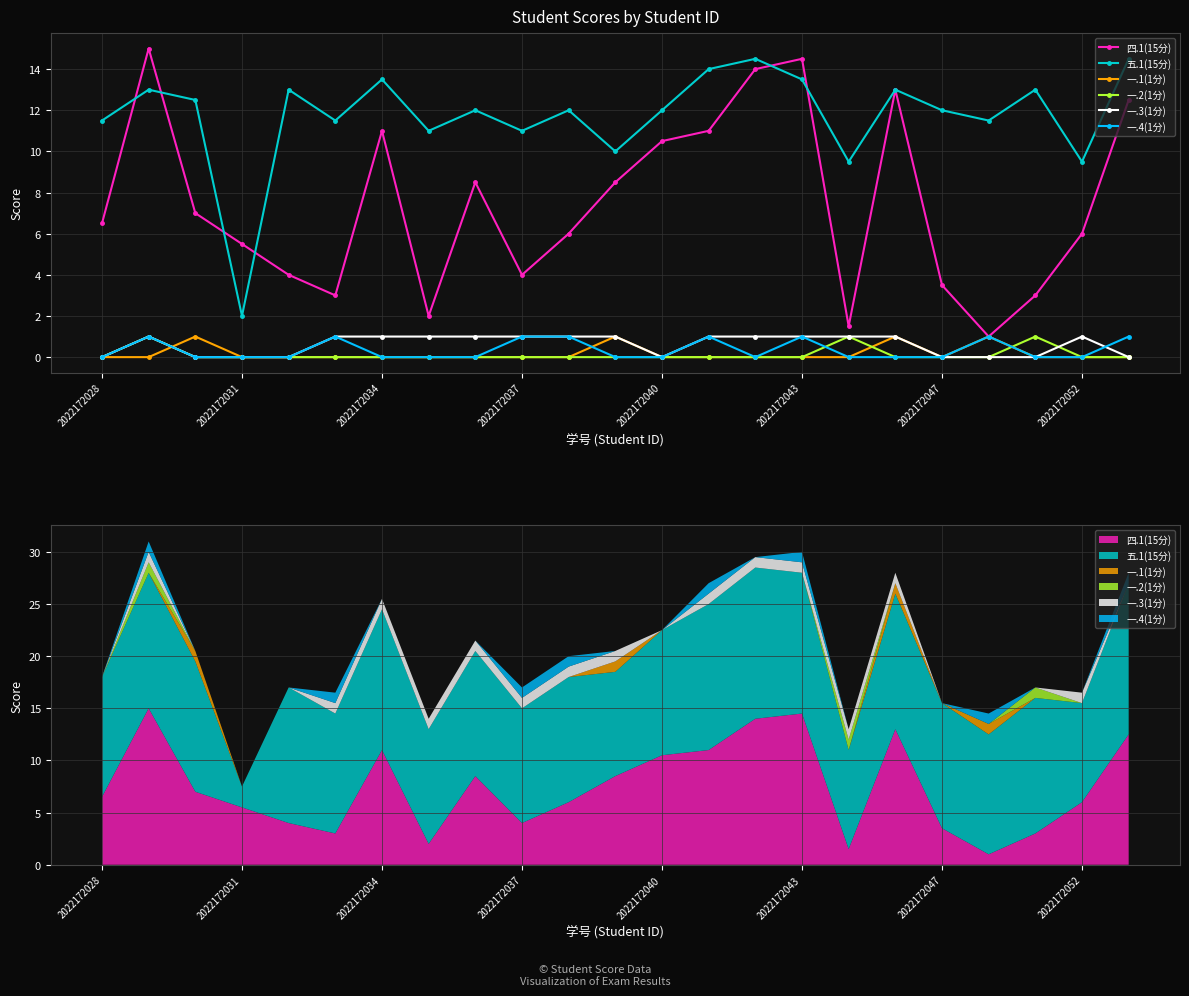

At which category does the chart reach its minimum across all series?

2022172028